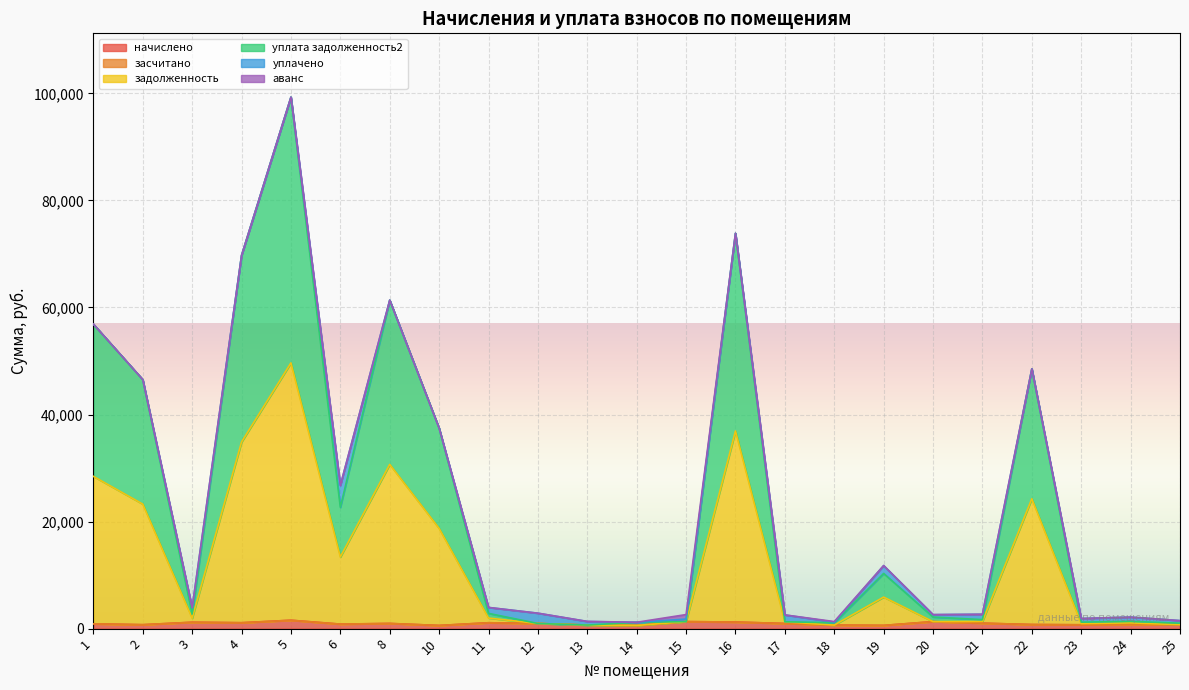

At which category is the sum across all series the highest?

5